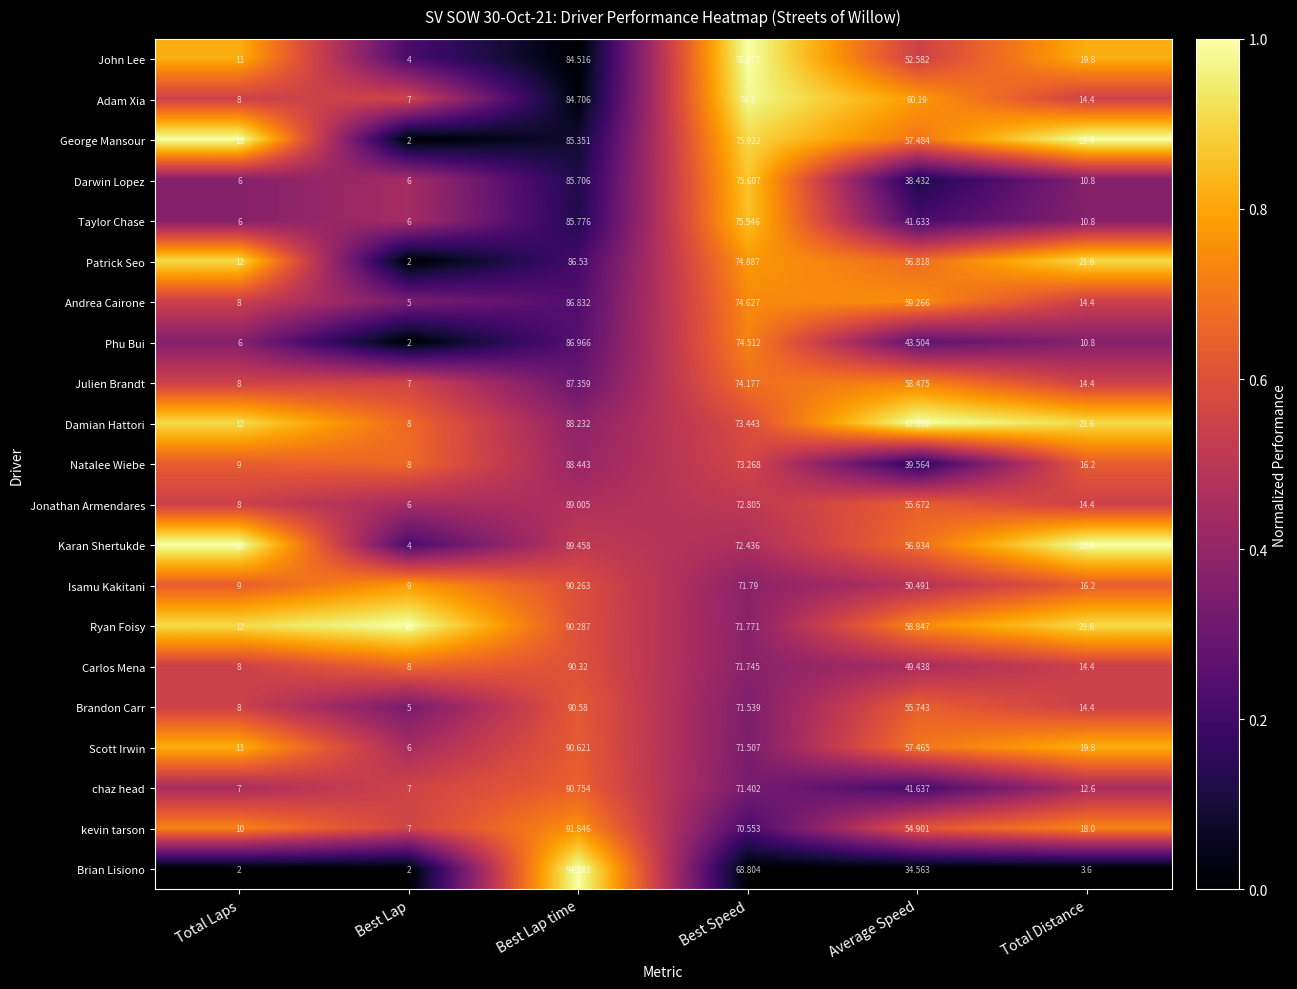

At Best Speed, list the series in order from largest to smallest.

John Lee, Adam Xia, George Mansour, Darwin Lopez, Taylor Chase, Patrick Seo, Andrea Cairone, Phu Bui, Julien Brandt, Damian Hattori, Natalee Wiebe, Jonathan Armendares, Karan Shertukde, Isamu Kakitani, Ryan Foisy, Carlos Mena, Brandon Carr, Scott Irwin, chaz head, kevin tarson, Brian Lisiono